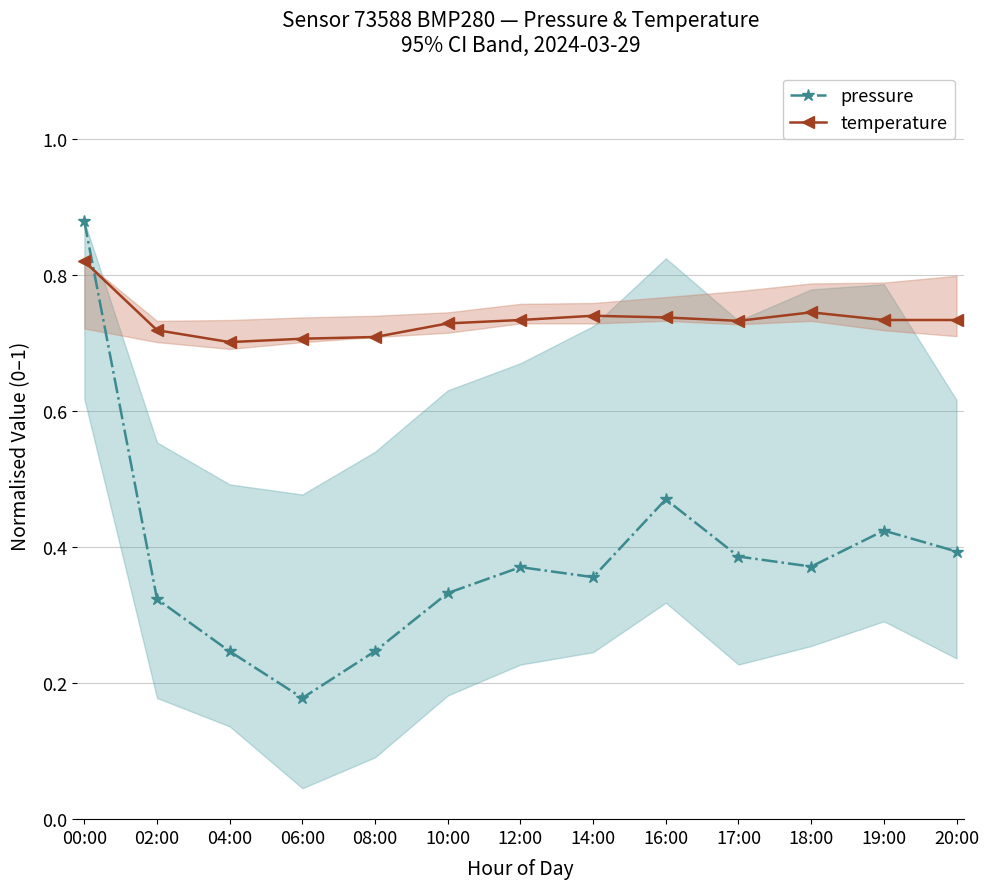

Reading left to right, extract all data points from this chart.

pressure: 0.9	0.3	0.2	0.2	0.2	0.3	0.4	0.4	0.5	0.4	0.4	0.4	0.4
temperature: 0.8	0.7	0.7	0.7	0.7	0.7	0.7	0.7	0.7	0.7	0.7	0.7	0.7